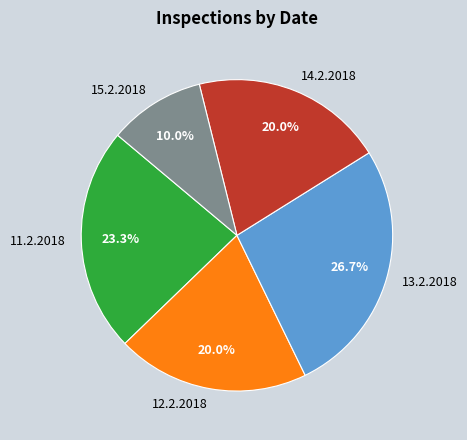

How many segments does this pie chart have?

5